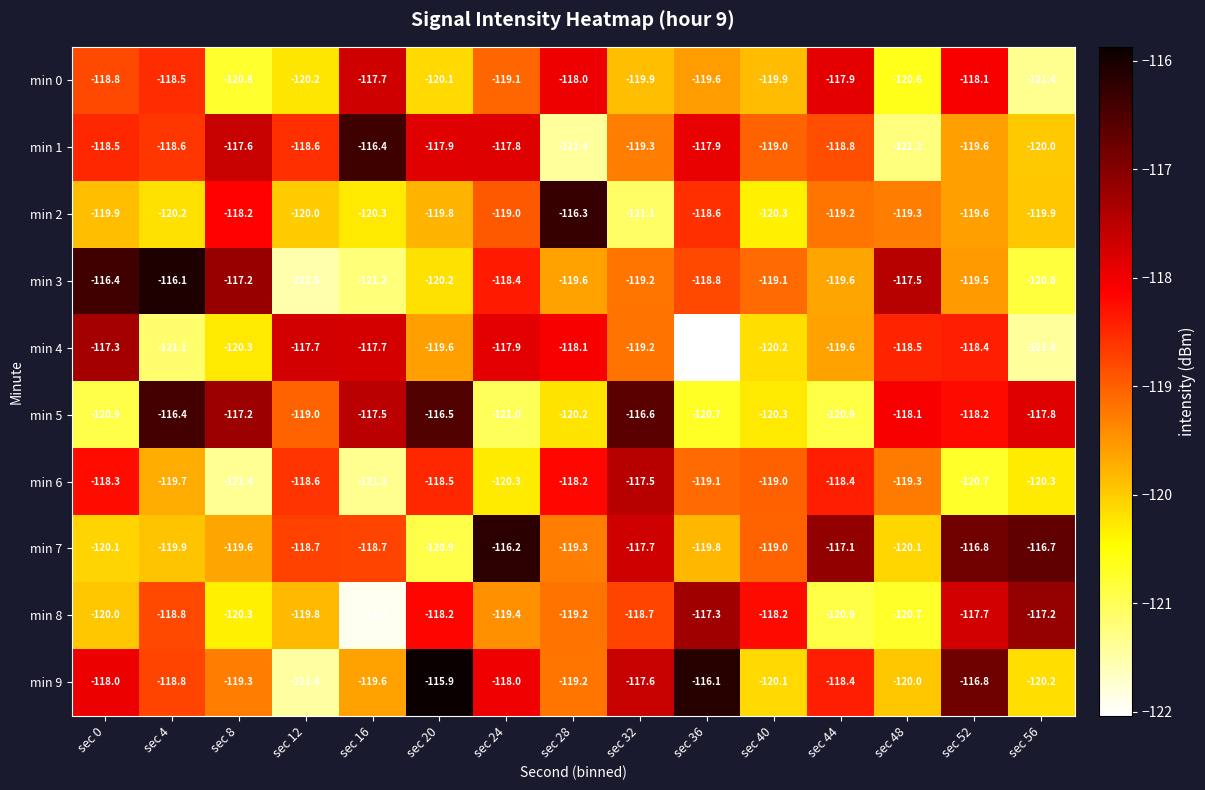

What is the greatest value displayed?

-115.9